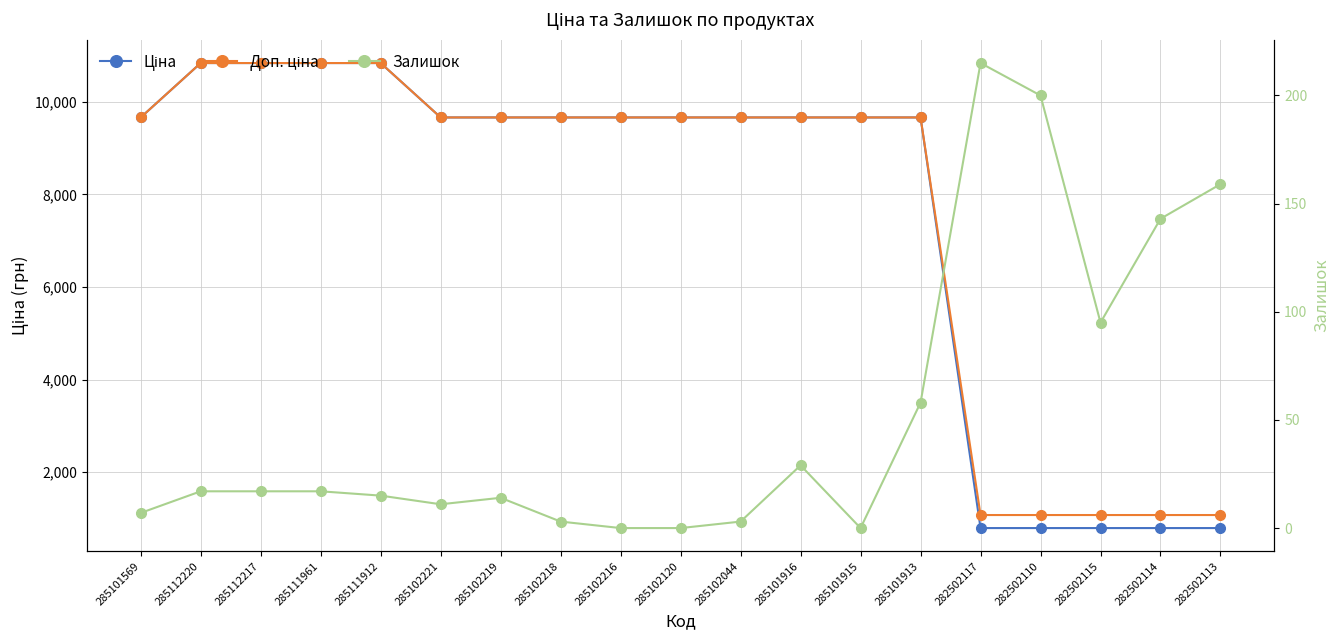

At which category does the chart reach its peak across all series?

285112220